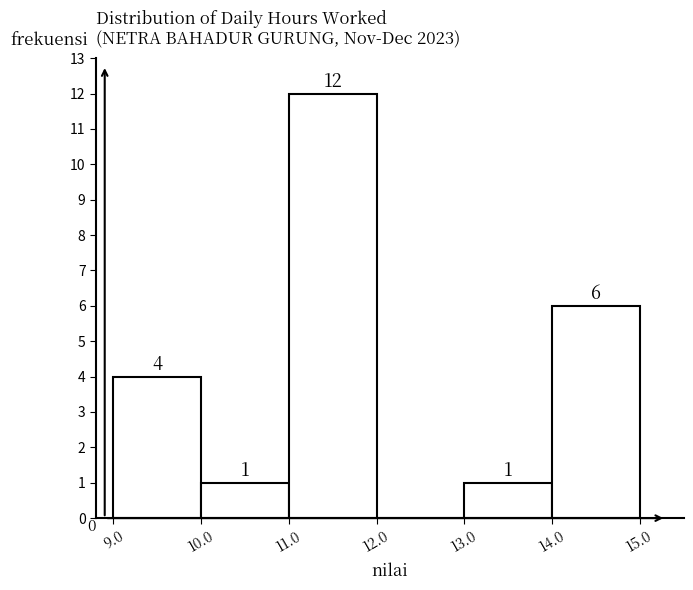

What is the height of the bar covering 11.0 to 12.0 on the x-axis?

12